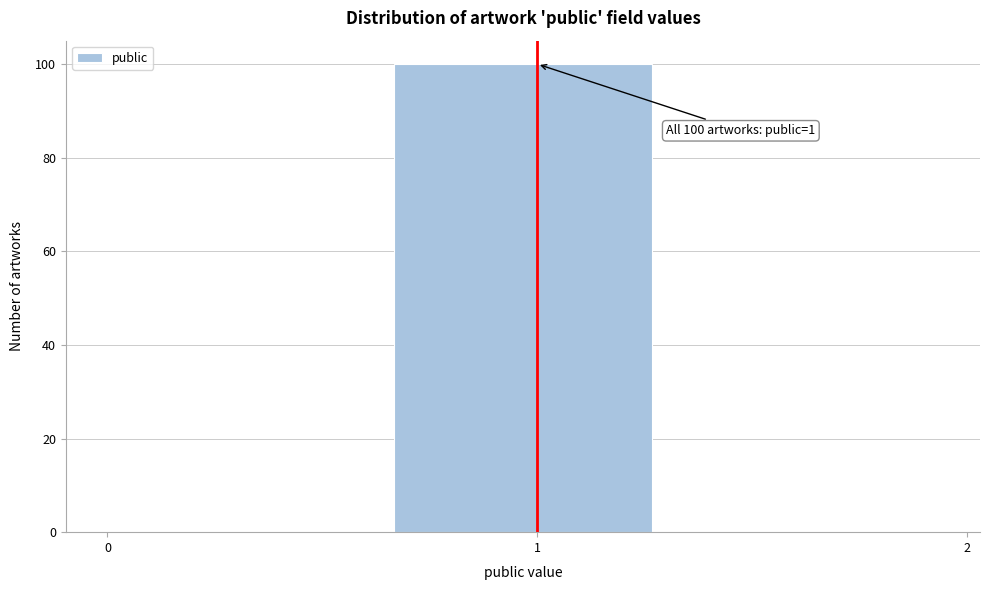

Which range on the x-axis has the tallest bar?

0.7 to 1.3